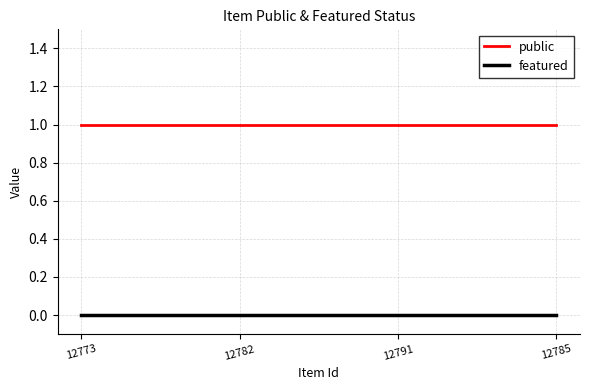

List the series in order of their overall mean, lowest first.

featured, public